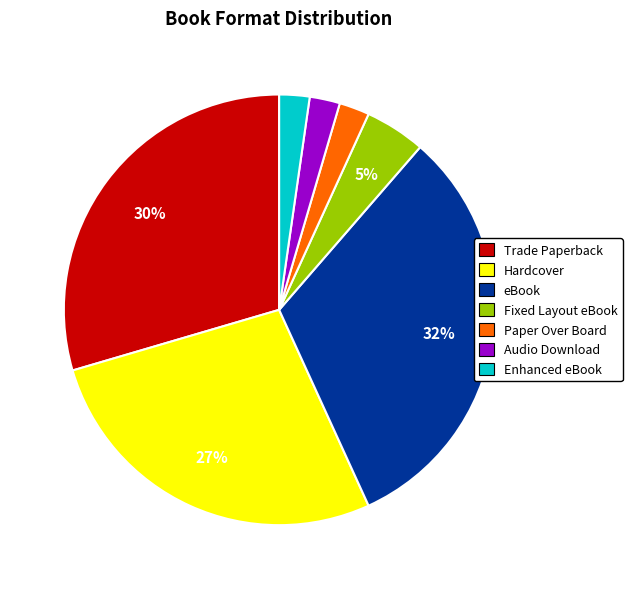

To the nearest percent, what portion does Hardcover represent?

27%